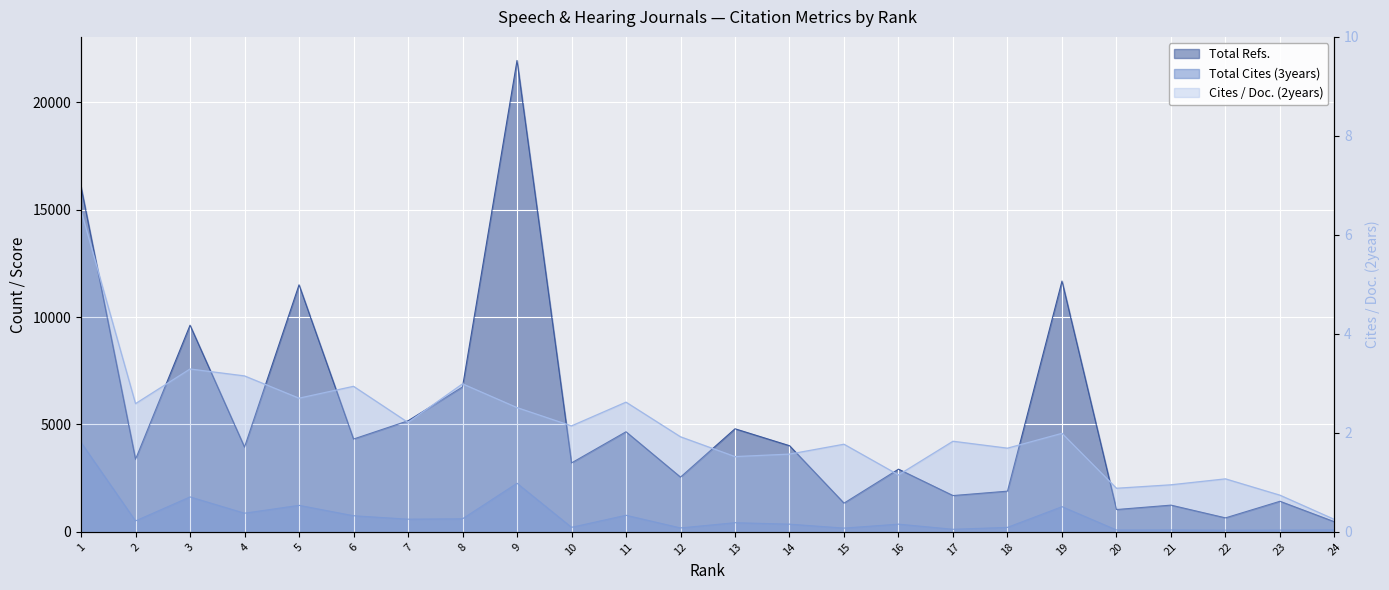

True or false: Total Refs. and Total Cites (3years) cross at least once.

False